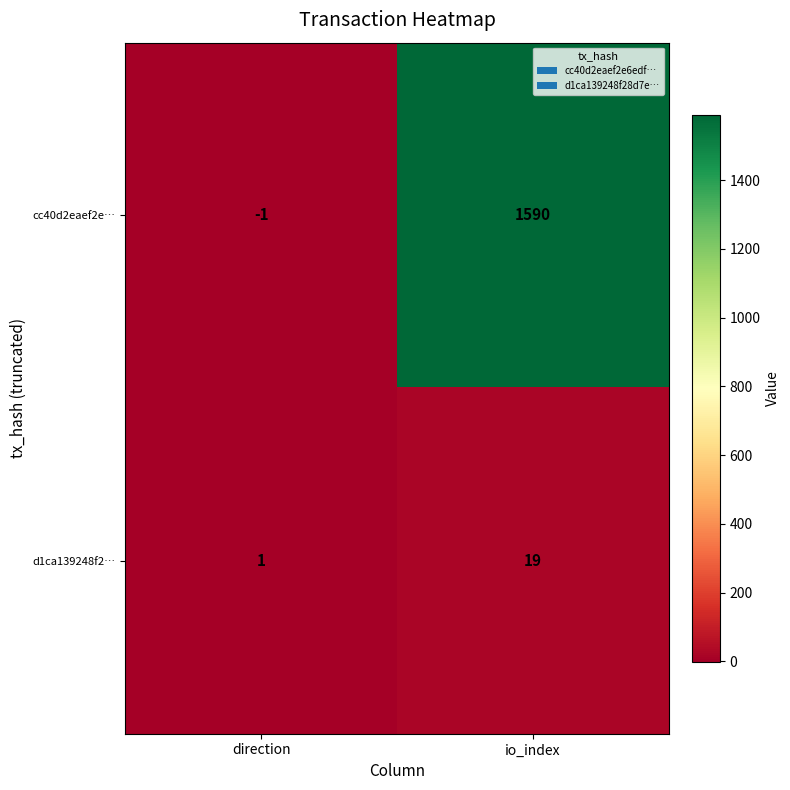

Reading left to right, what are all the values shown in this chart?

cc40d2eaef2e…: -1	1590
d1ca139248f2…: 1	19